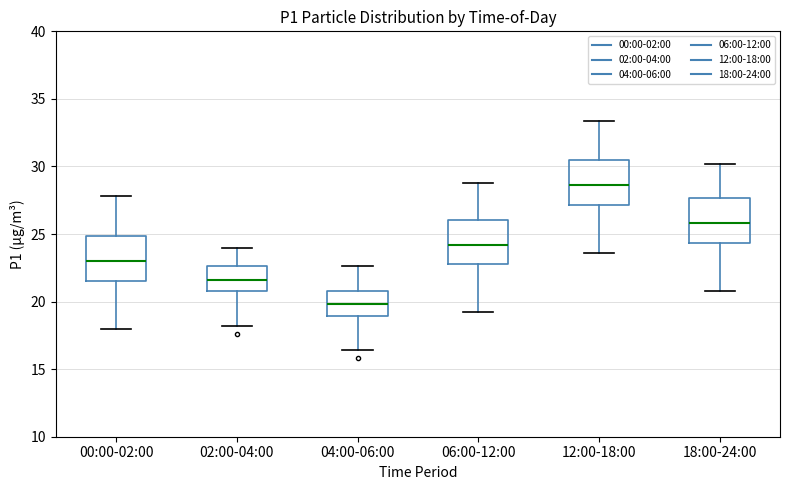

Reading left to right, transcribe this box plot: for each box, give where its median line is, the range the box spans, and where its two whiskers end, as read against the y-axis. The values are not printed on the chart, so give them approximately, as read against the axis.

00:00-02:00: median 23.0, box 21.5 to 25.0, whiskers 18.0 to 28.0
02:00-04:00: median 21.5, box 21.0 to 22.5, whiskers 18.0 to 24.0
04:00-06:00: median 20.0, box 19.0 to 21.0, whiskers 16.5 to 22.5
06:00-12:00: median 24.0, box 23.0 to 26.0, whiskers 19.0 to 29.0
12:00-18:00: median 28.5, box 27.0 to 30.5, whiskers 23.5 to 33.5
18:00-24:00: median 26.0, box 24.5 to 27.5, whiskers 21.0 to 30.0